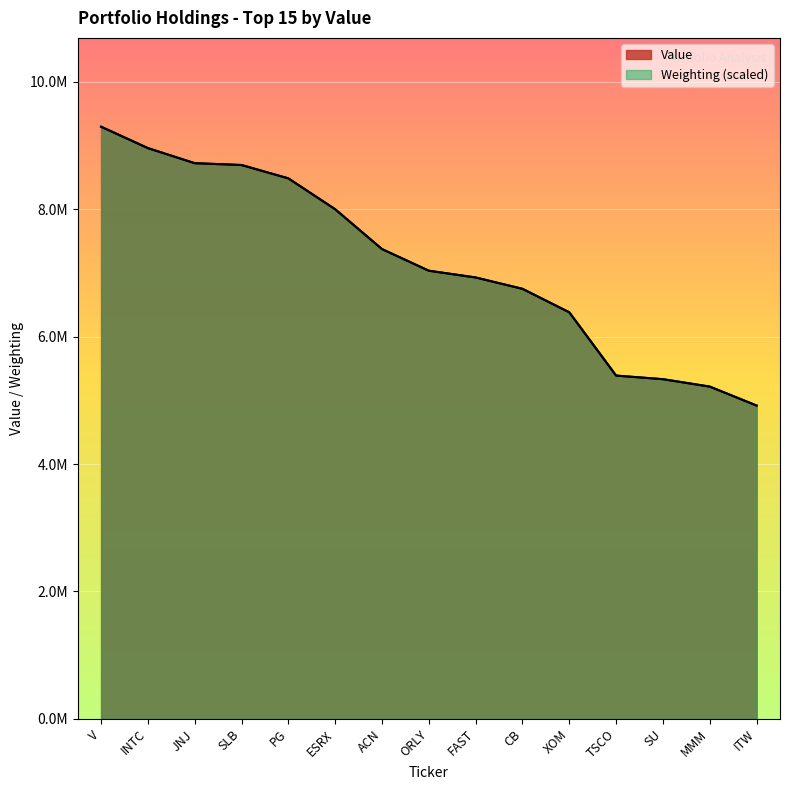

What position from the right is ACN?

9